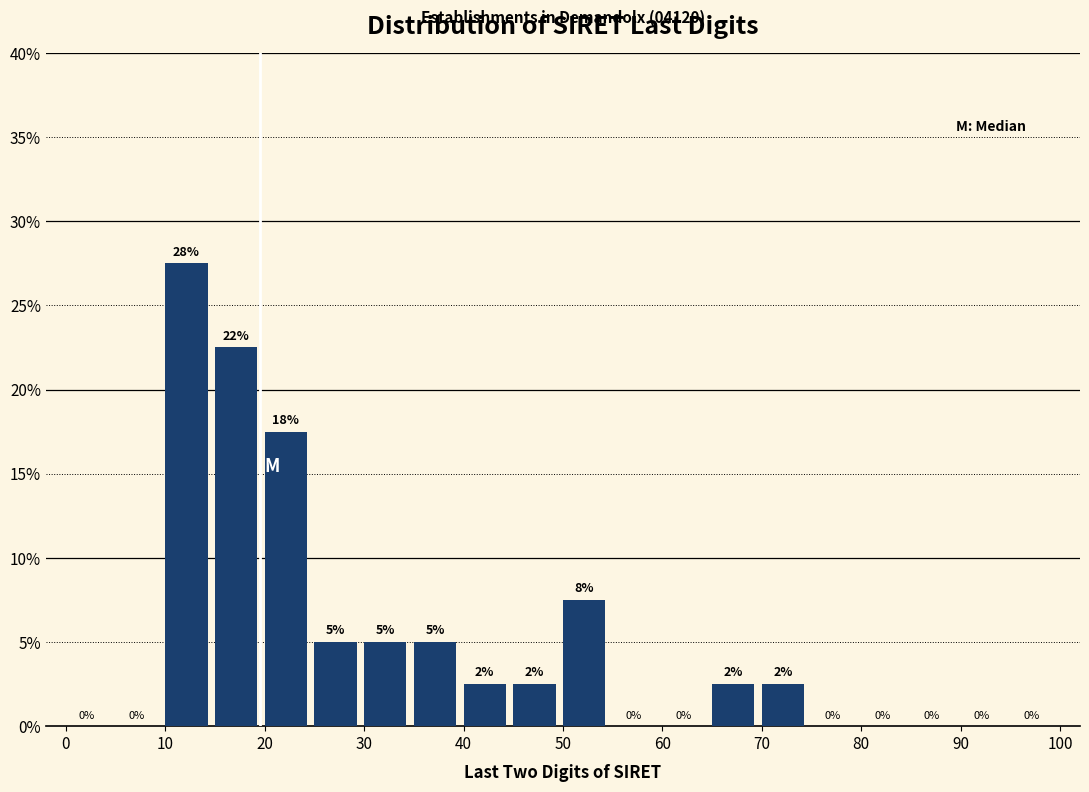

Which range on the x-axis has the tallest bar?

10 to 15